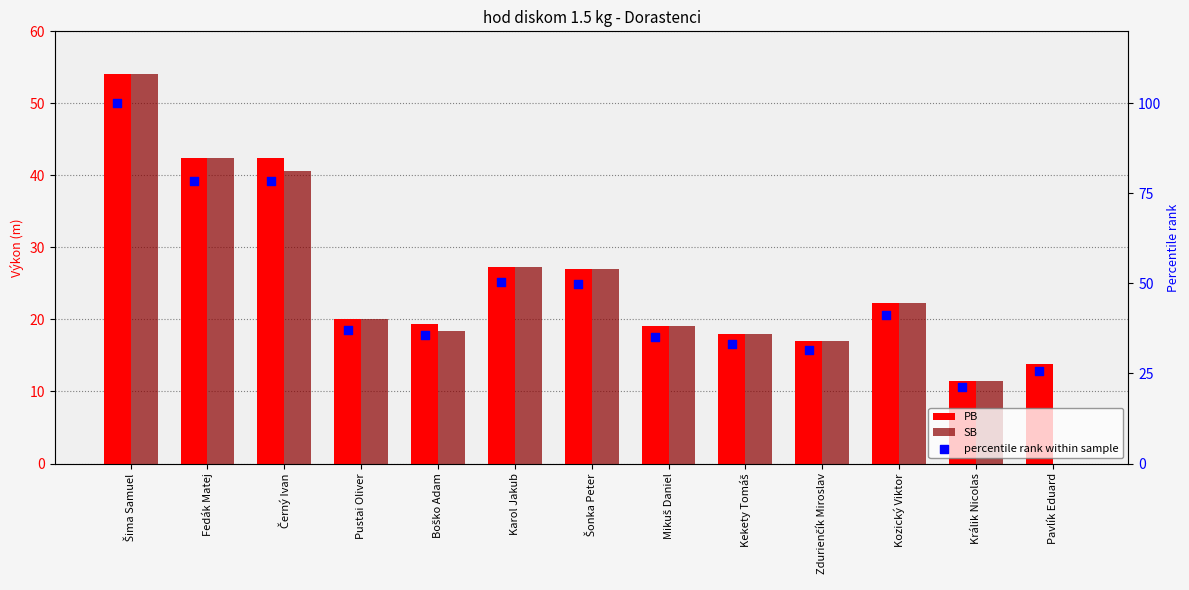

Which series contains the lowest Y value?

SB